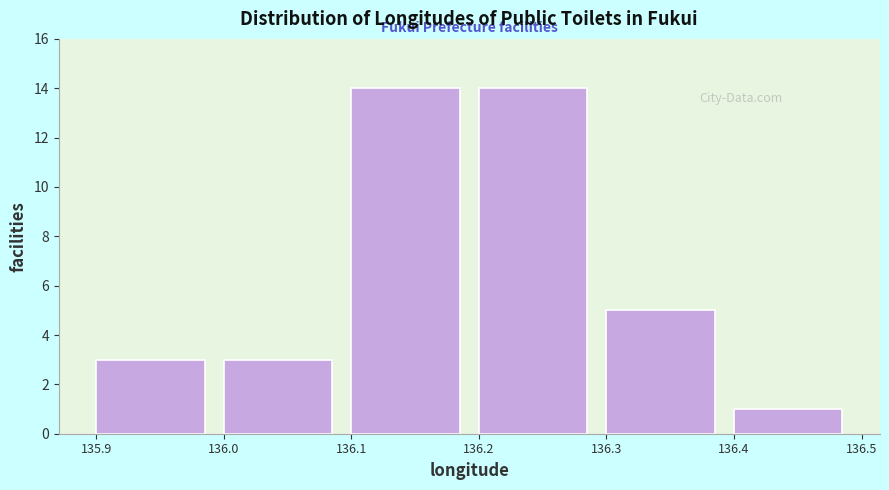

Reading left to right, transcribe this chart: for each bar, give the range it covers on the x-axis and its height. The values are not printed on the chart, so give them approximately, as read against the axis.

135.9 to 136.0: 3
136.0 to 136.1: 3
136.1 to 136.2: 14
136.2 to 136.3: 14
136.3 to 136.4: 5
136.4 to 136.5: 1